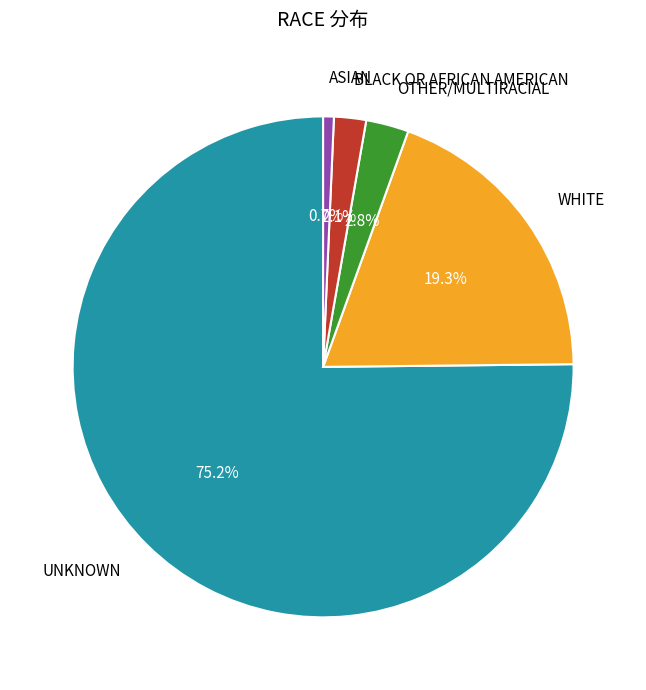

How many slices are in this pie chart?

5